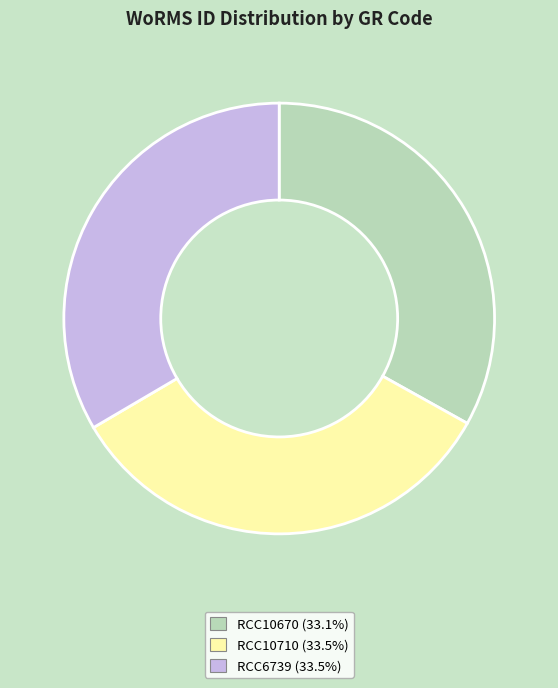

Approximately how many times larger is the value at RCC10710 compared to RCC10670?

1.0